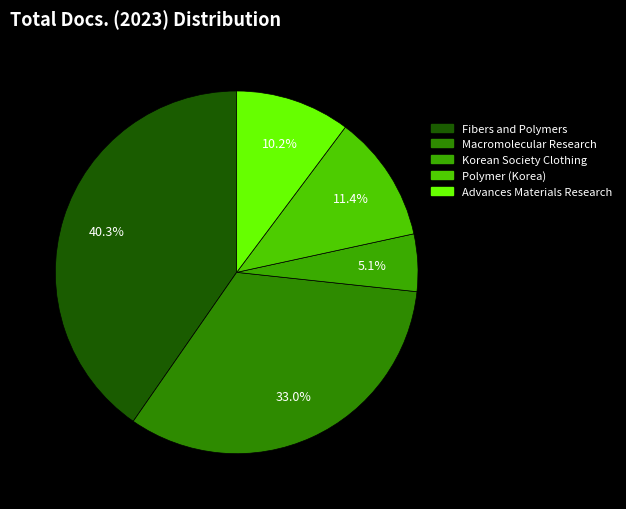

To the nearest percent, what is the average slice percentage?

20%